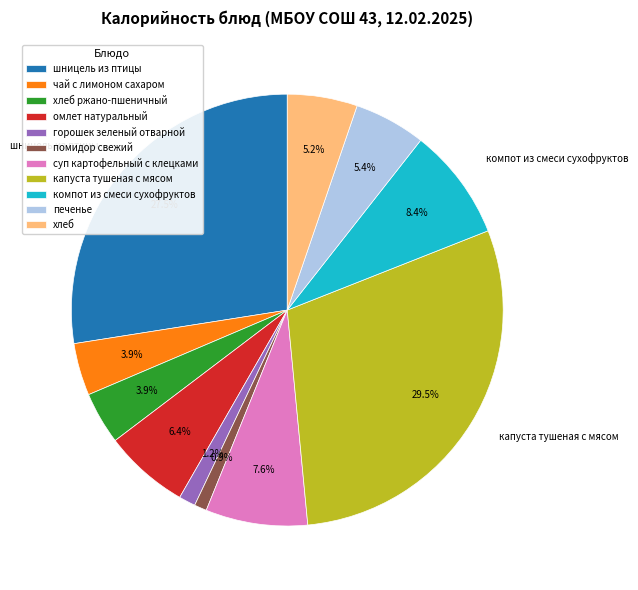

Is there a majority slice in this chart?

No